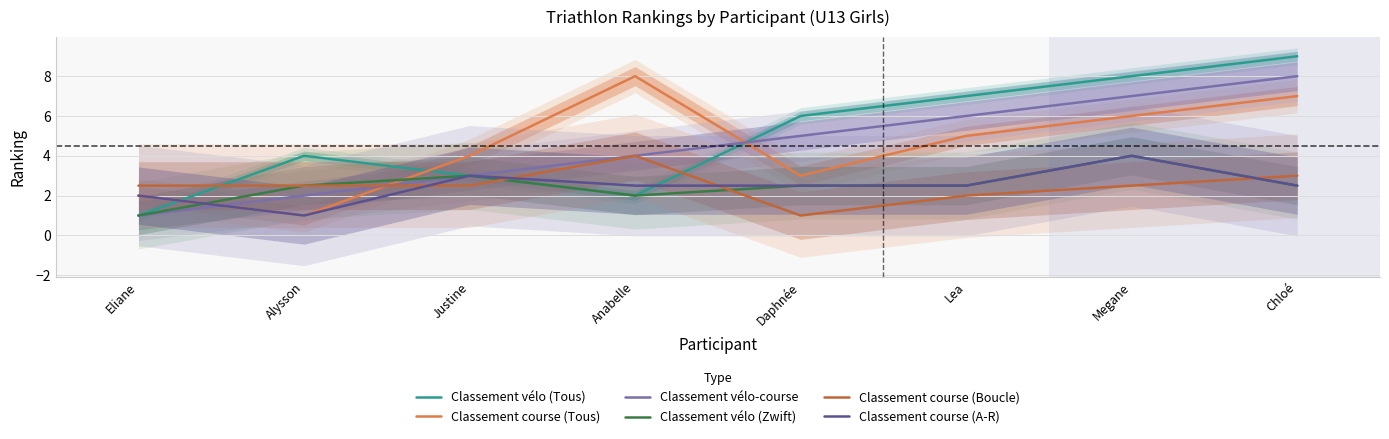

What is the label of the 8th point from the left?

Chloé